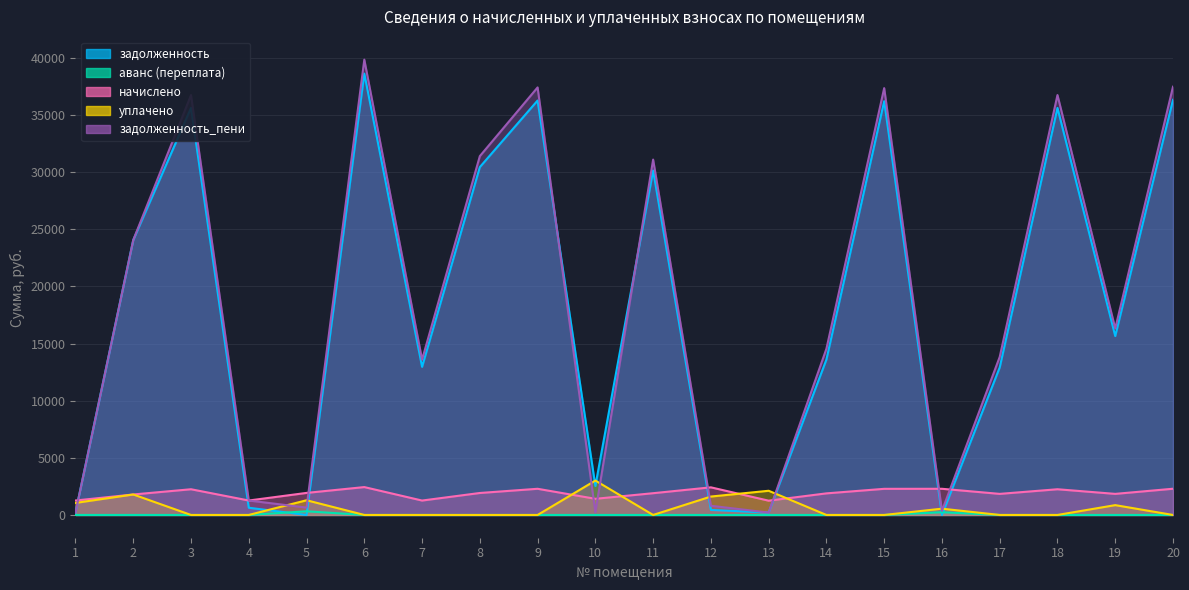

How many data points in задолженность are above 15660?

10